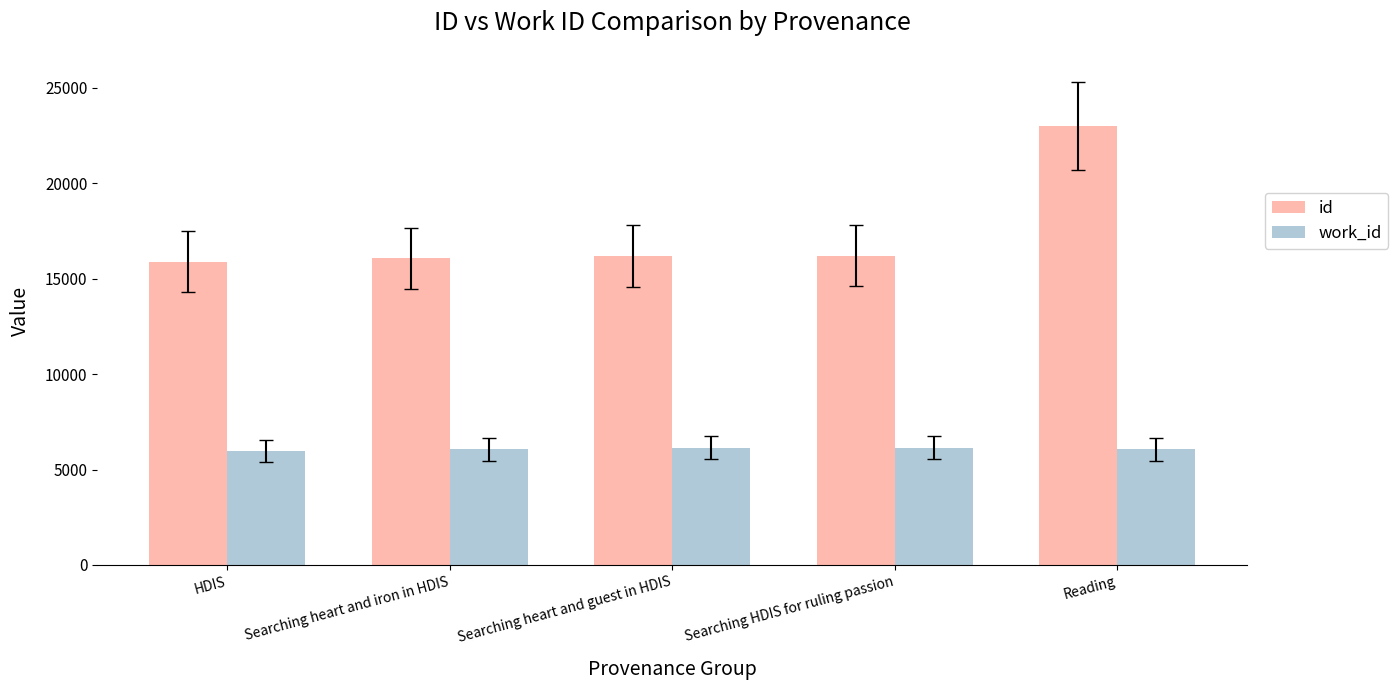

Is the value of id at Reading greater than the value of work_id at Reading?

Yes